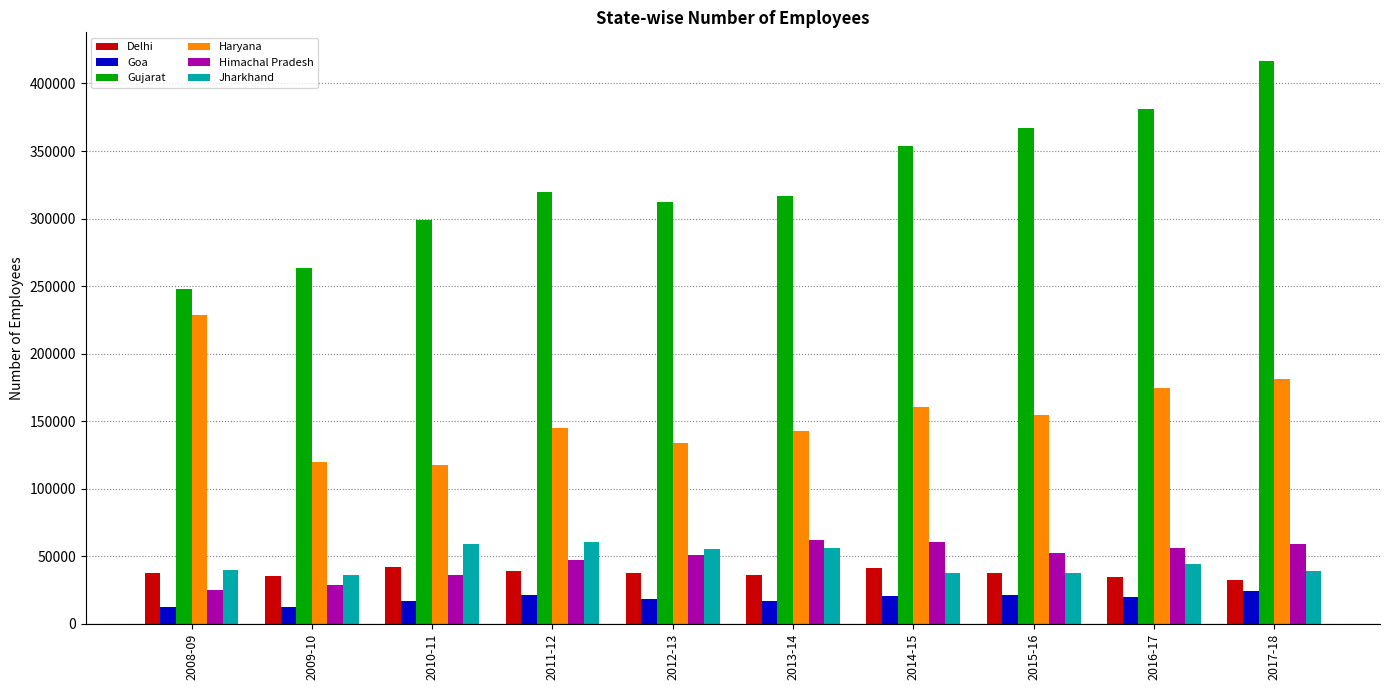

What is the greatest value displayed?

416999